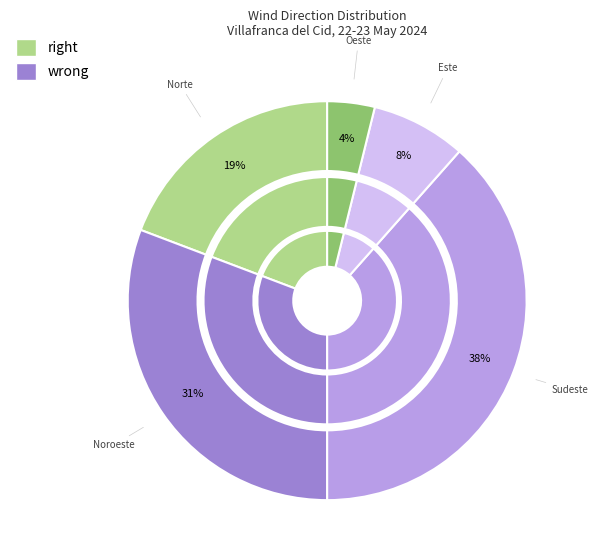

To the nearest percent, what is the combined percentage of Oeste and Noroeste?

35%